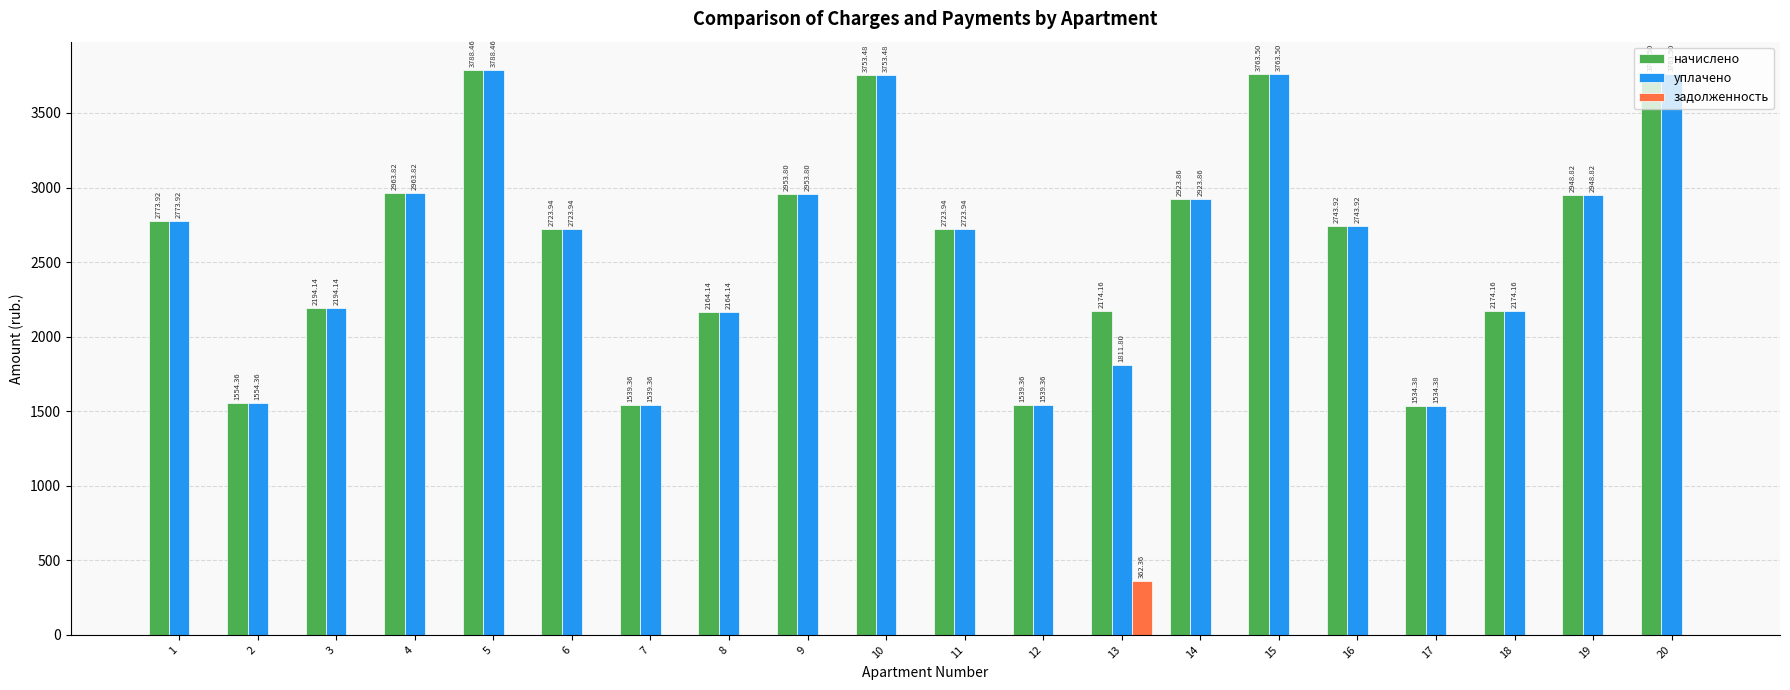

Which series has the largest total across all categories?

начислено